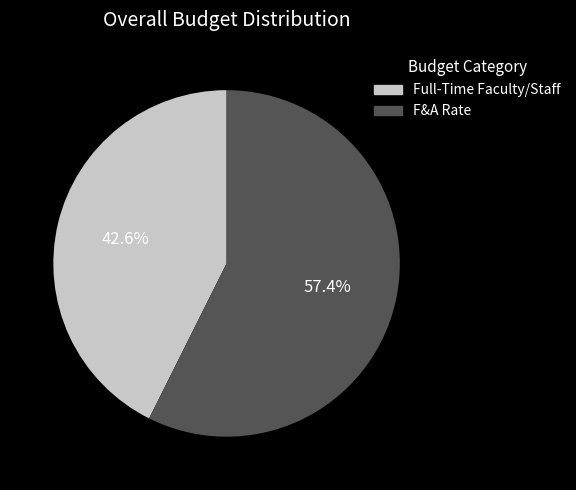

True or false: F&A Rate accounts for 57% of the total.

True